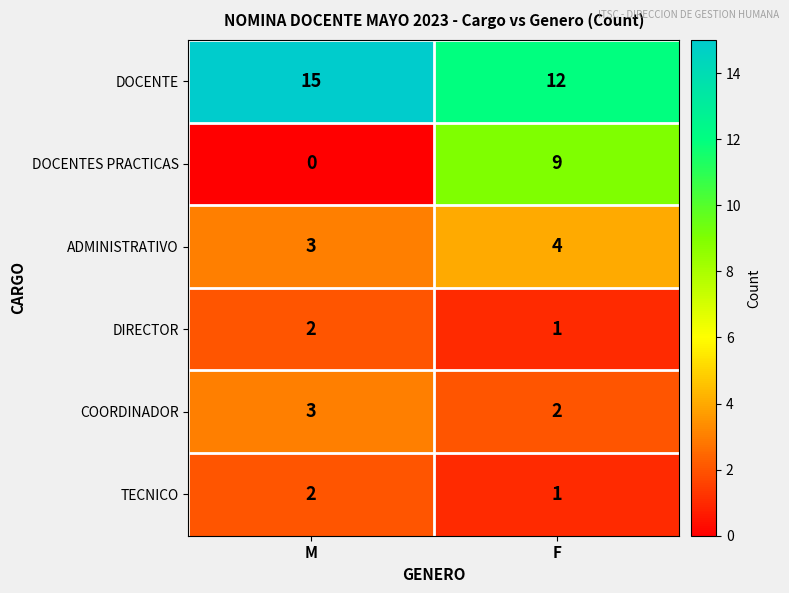

Which series has the largest total across all categories?

DOCENTE